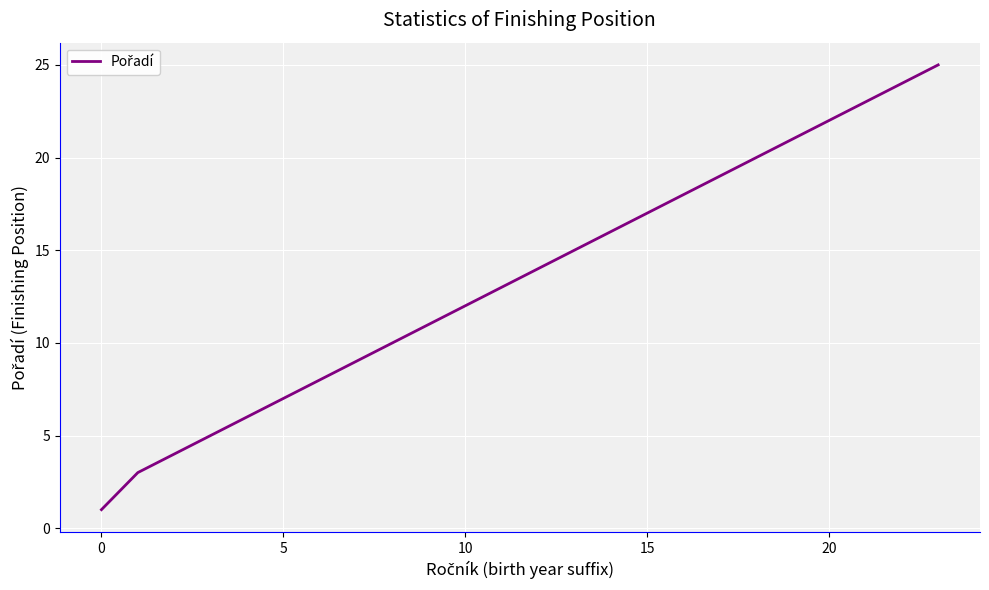

What is the difference between the maximum and minimum values?

24